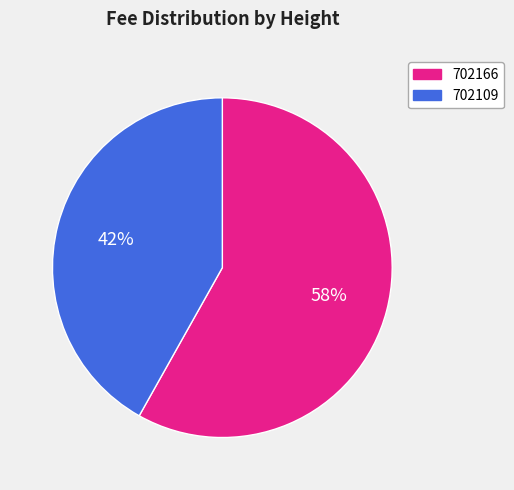

How many segments does this pie chart have?

2